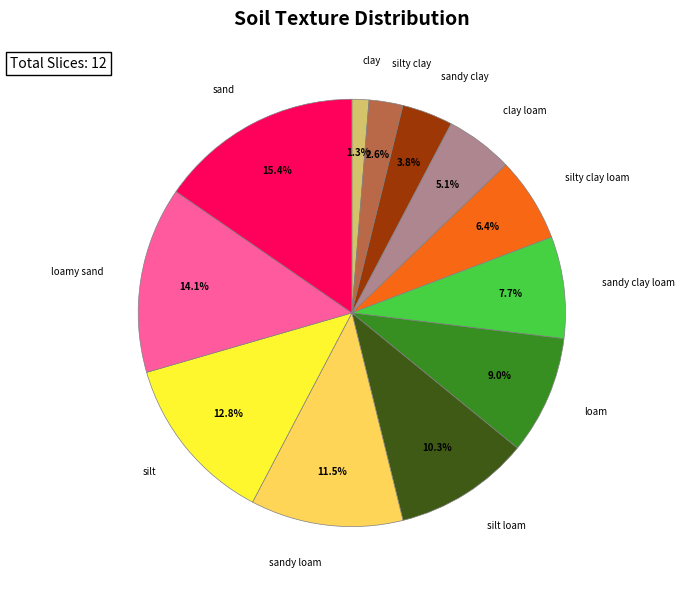

Does silty clay account for over 50% of the chart?

No